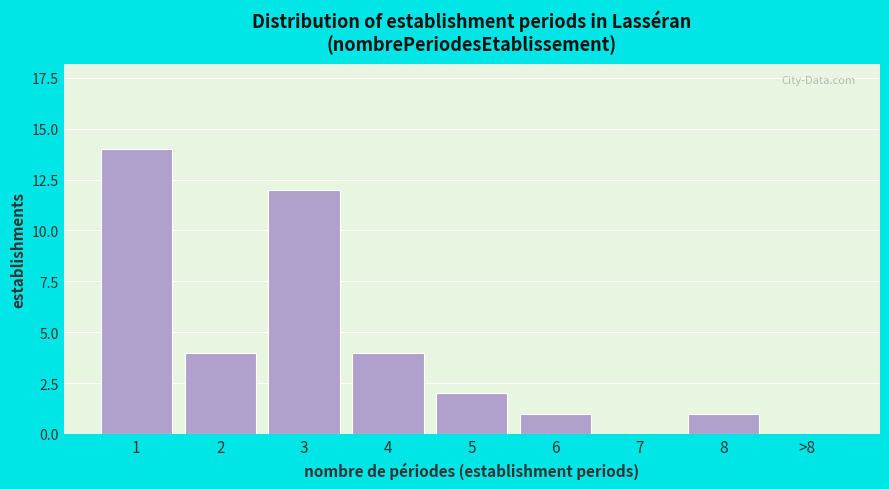

Reading left to right, transcribe all the data shown in this chart.

1=14	2=4	3=12	4=4	5=2	6=1	7=0	8=1	>8=0